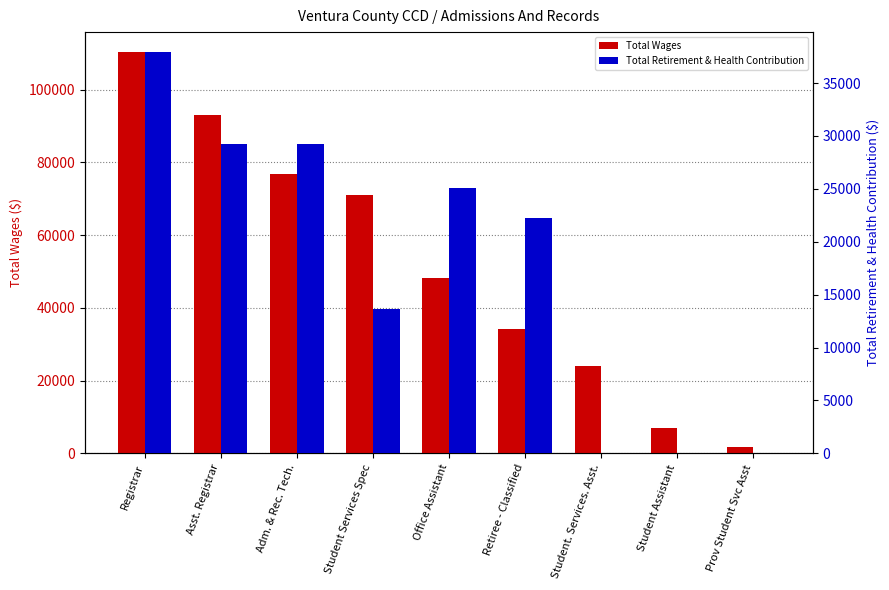

At which label does Total Wages reach its minimum?

Prov Student Svc Asst